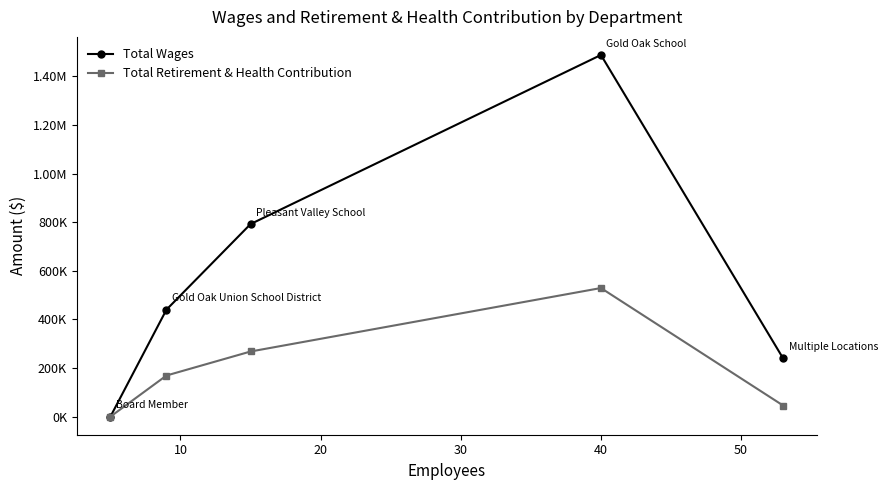

What are all the series names shown in the legend?

Total Wages, Total Retirement & Health Contribution